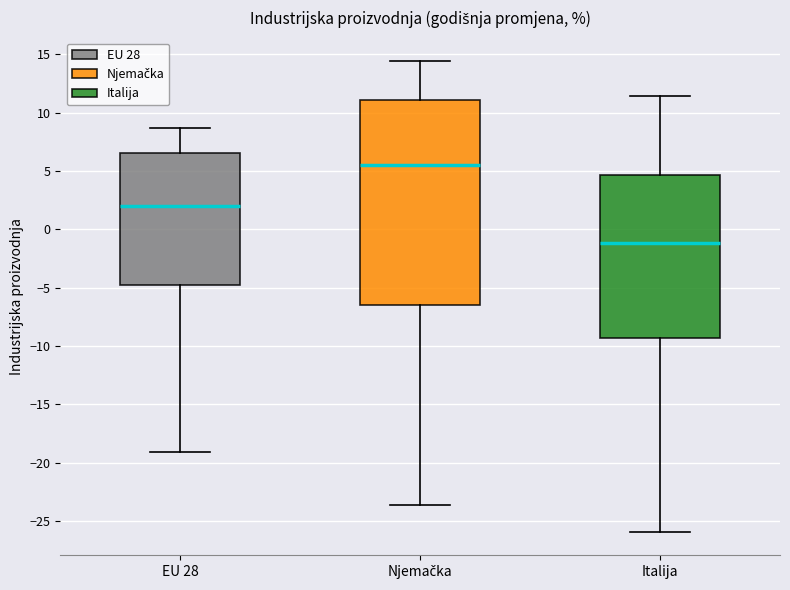

Reading left to right, transcribe this box plot: for each box, give where its median line is, the range the box spans, and where its two whiskers end, as read against the y-axis. The values are not printed on the chart, so give them approximately, as read against the axis.

EU 28: median 2.0, box -5.0 to 6.5, whiskers -19.0 to 8.5
Njemačka: median 5.5, box -6.5 to 11.0, whiskers -23.5 to 14.5
Italija: median -1.0, box -9.5 to 4.5, whiskers -26.0 to 11.5